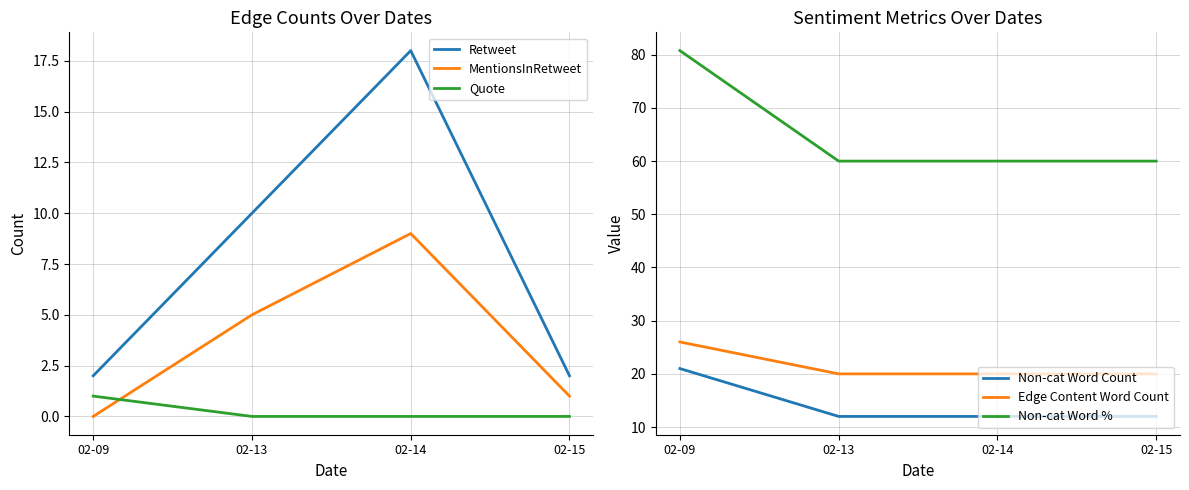

What is the sum of the Non-cat Word Count values at 02-09 and 02-15?

33.0